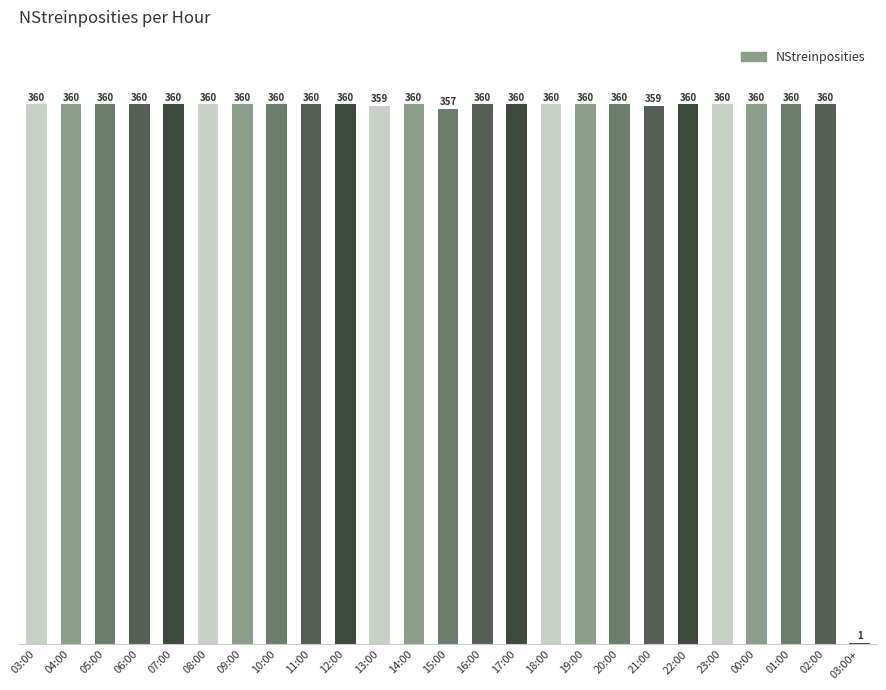

What is the ratio of the value at 21:00 to the value at 06:00?

1.0